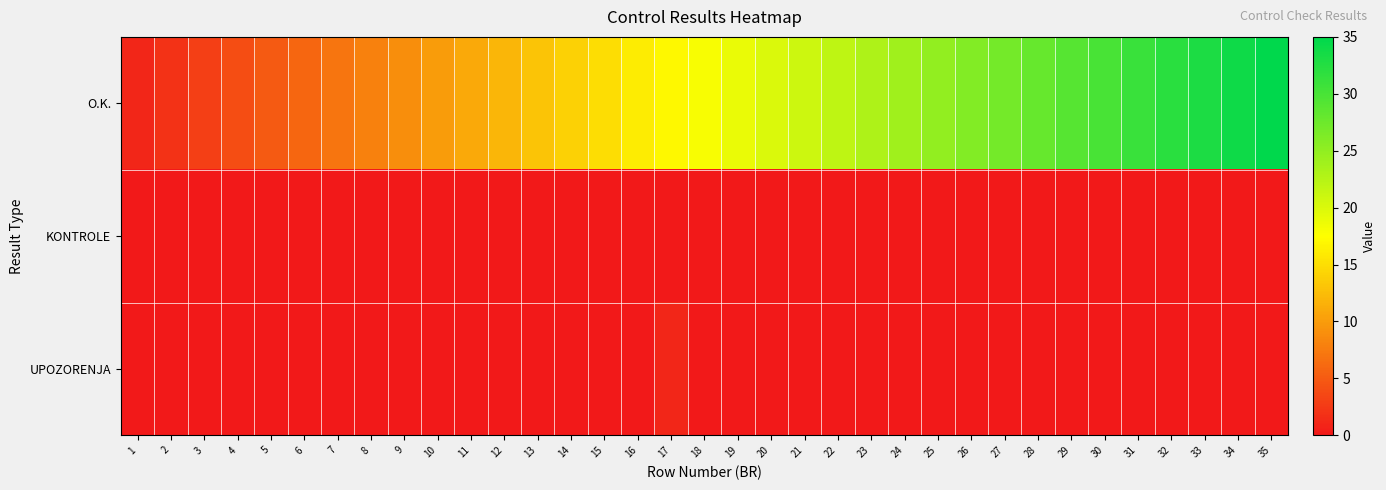

Count the number of categories in the chart.

35